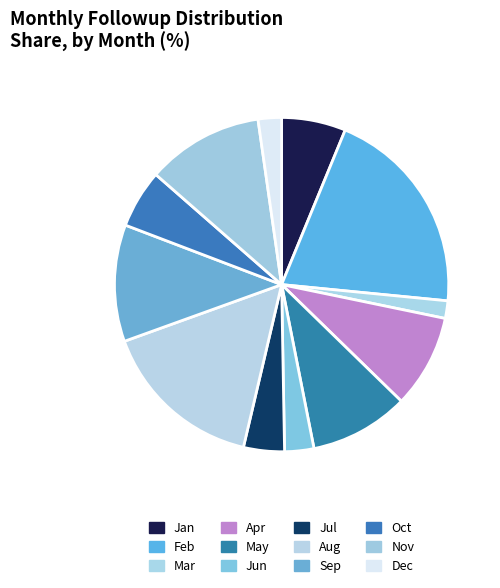

Rank the categories by value from lowest to highest.

Mar, Dec, Jun, Jul, Oct, Jan, Apr, May, Sep, Nov, Aug, Feb